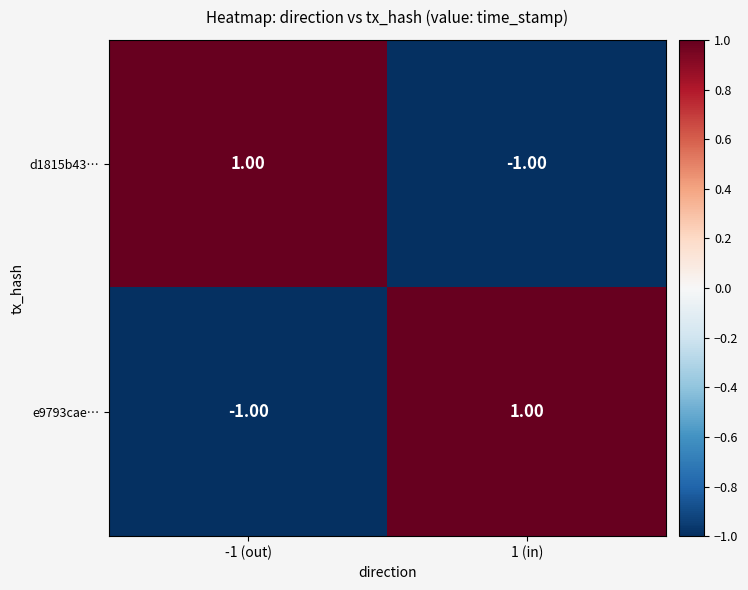

How many data points does each series have?

2